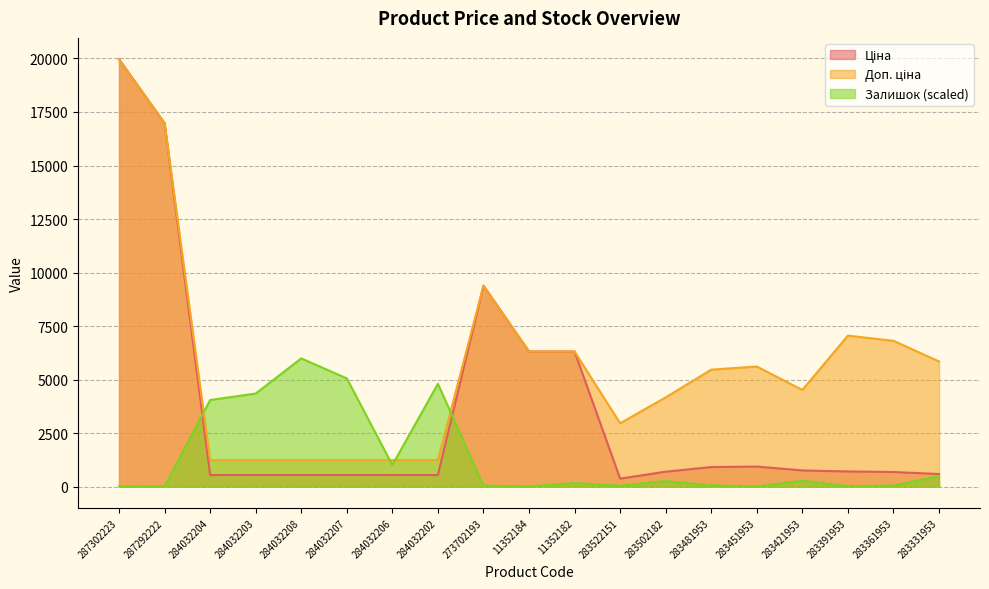

What is the difference between the highest and lowest values at 273702193?

9340.5